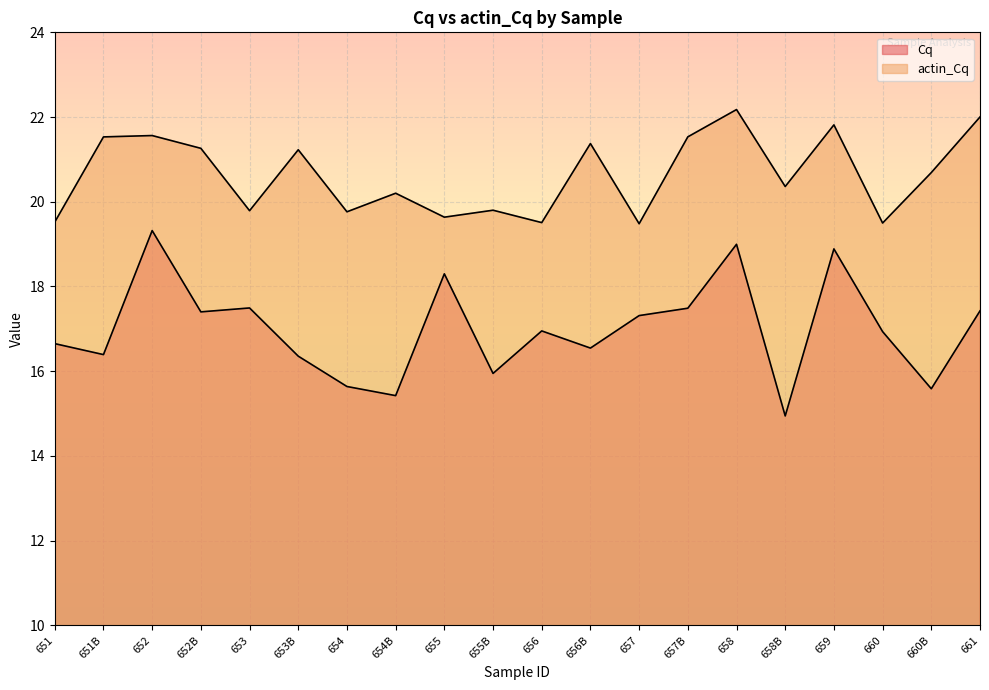

Reading left to right, list all the values displayed in this chart.

Cq: 651=16.7	651B=16.4	652=19.3	652B=17.4	653=17.5	653B=16.4	654=15.6	654B=15.4	655=18.3	655B=15.9	656=17.0	656B=16.5	657=17.3	657B=17.5	658=19.0	658B=14.9	659=18.9	660=16.9	660B=15.6	661=17.4
actin_Cq: 651=19.5	651B=21.5	652=21.6	652B=21.3	653=19.8	653B=21.2	654=19.8	654B=20.2	655=19.6	655B=19.8	656=19.5	656B=21.4	657=19.5	657B=21.5	658=22.2	658B=20.4	659=21.8	660=19.5	660B=20.7	661=22.0